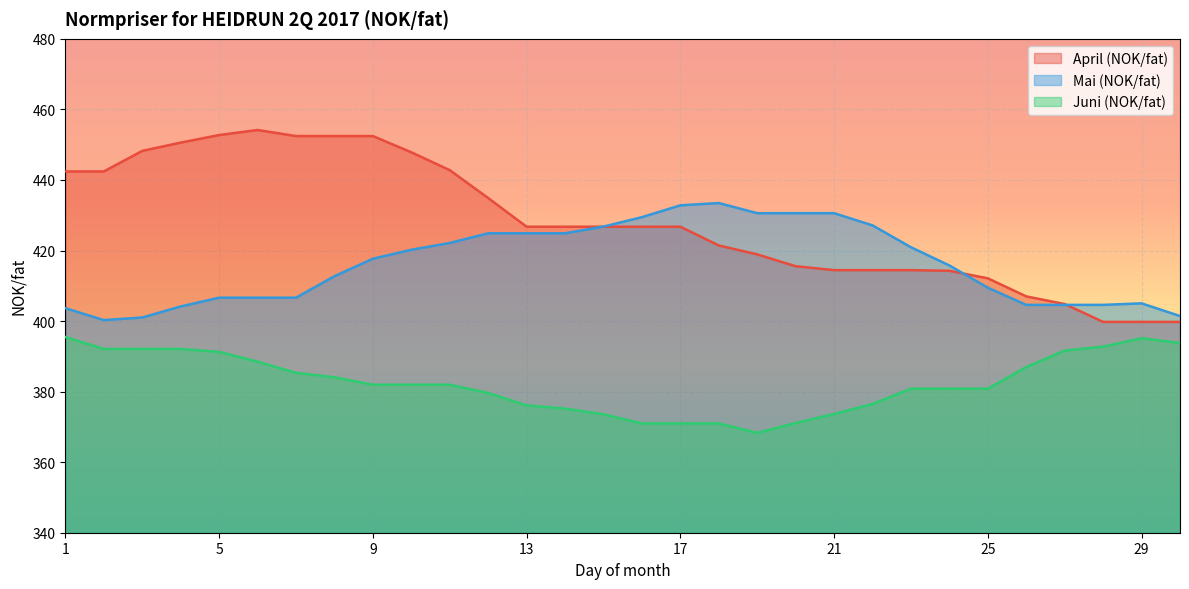

At which category is the sum across all series the highest?

9